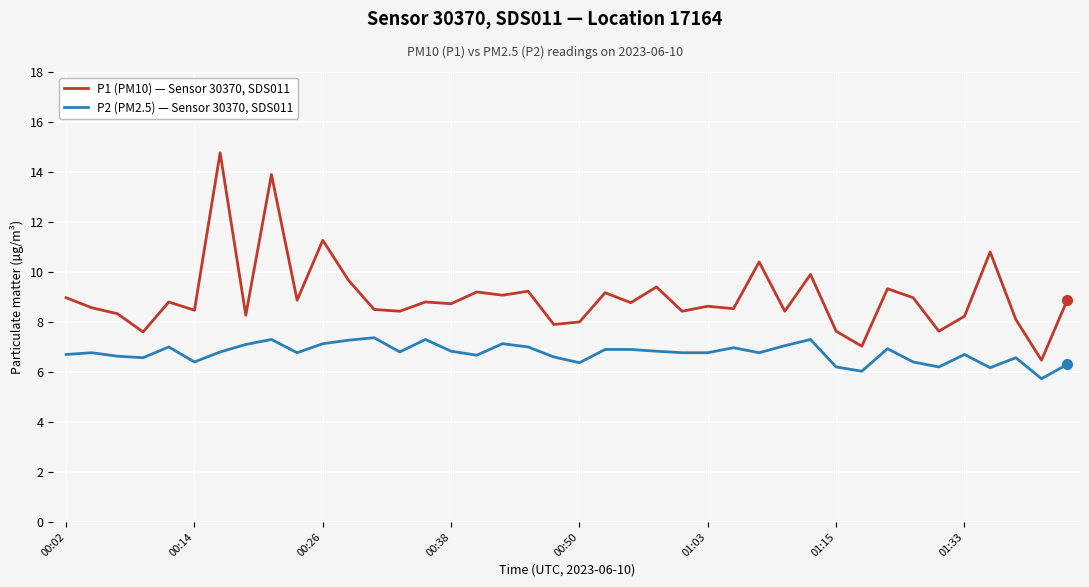

Which series has the largest range (max minus min)?

P1 (PM10) — Sensor 30370, SDS011